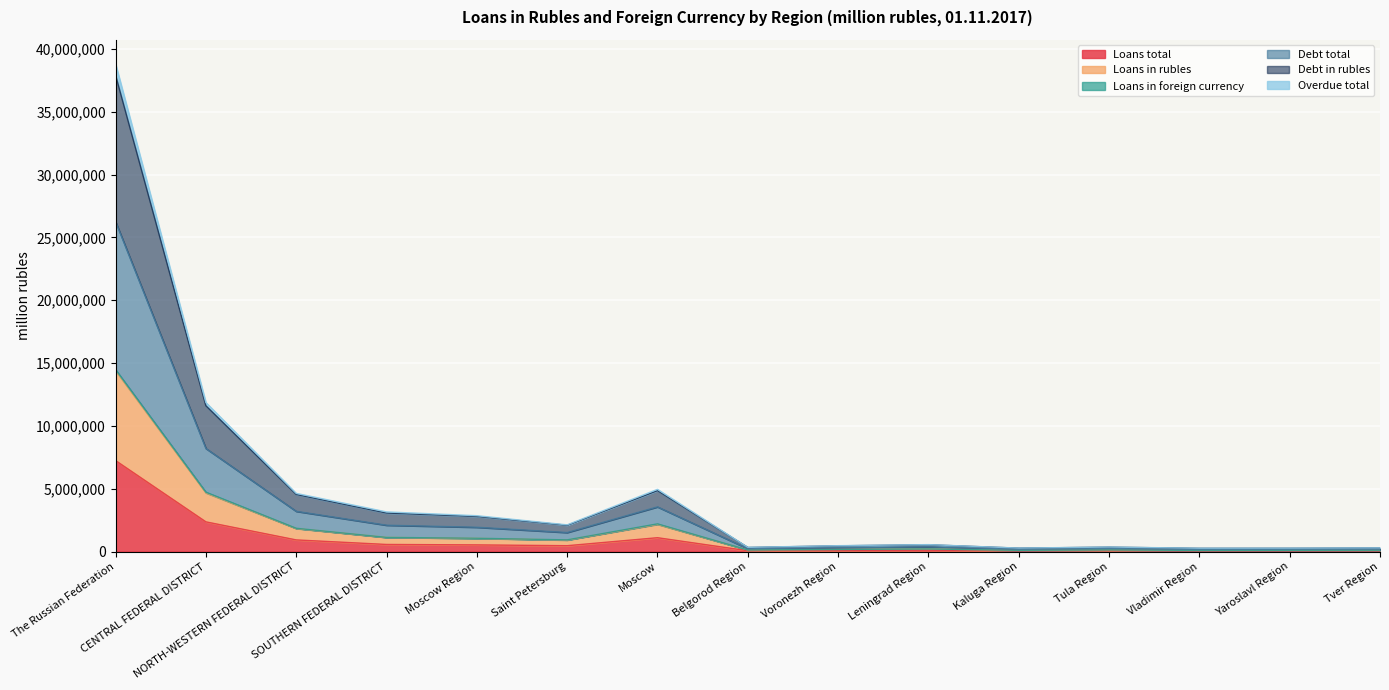

Which series changed the most between Moscow and Voronezh Region?

Debt total